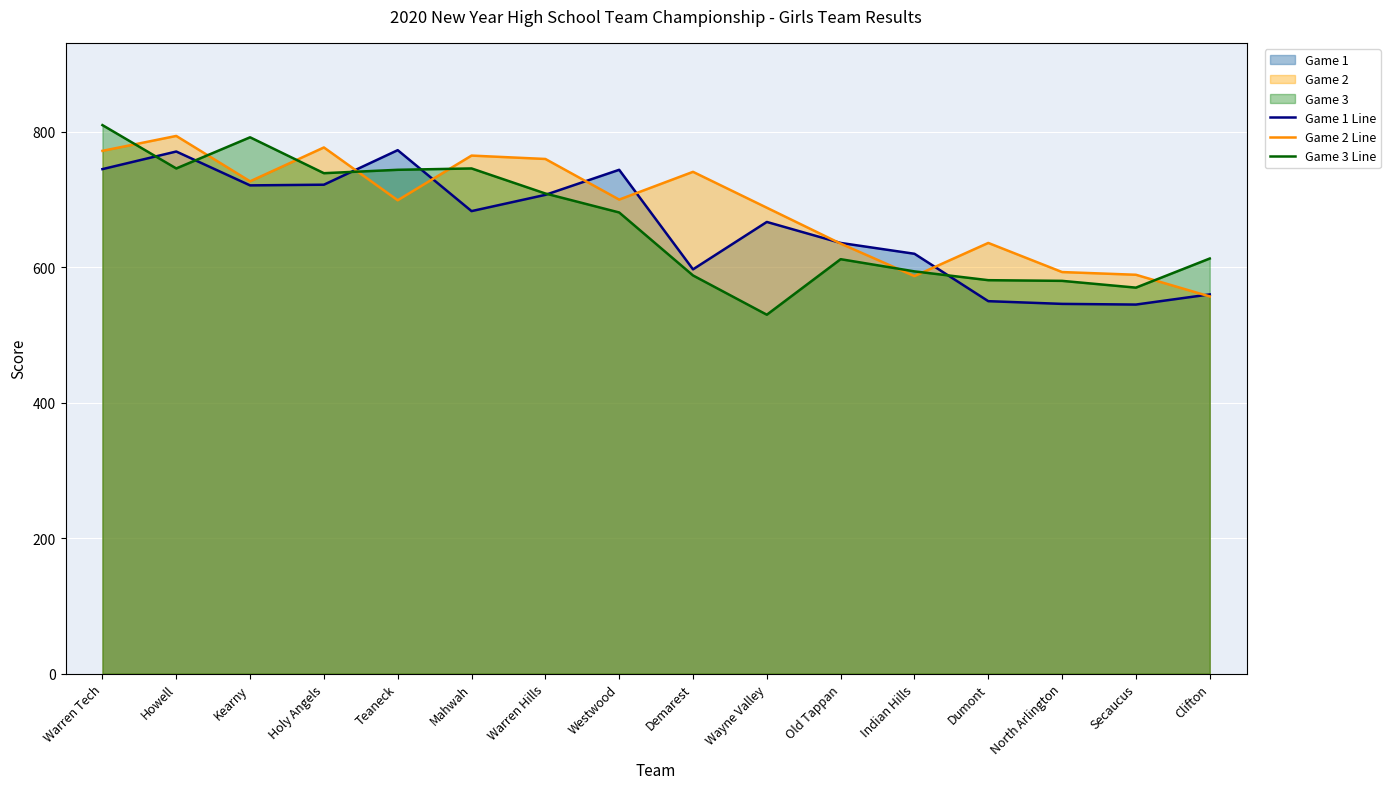

What is the difference between the Game 1 Line values at Mahwah and Demarest?

86